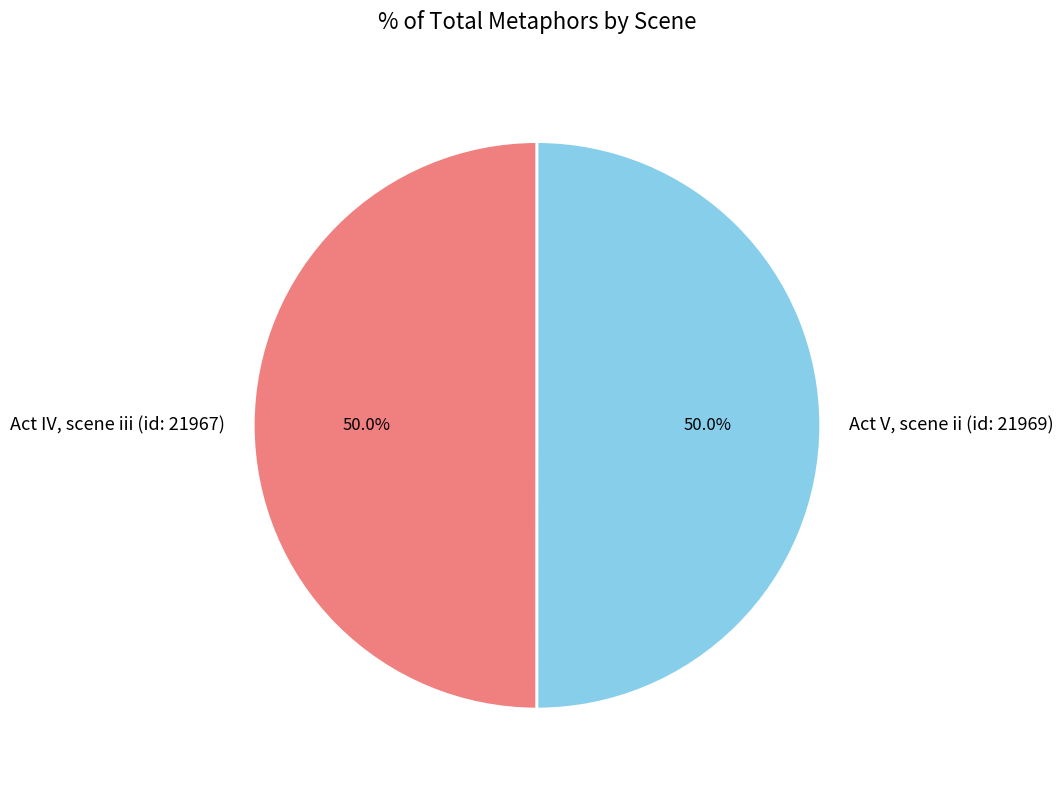

Combined, what portion of the pie is Act V, scene ii (id: 21969) and Act IV, scene iii (id: 21967)?

100.0%